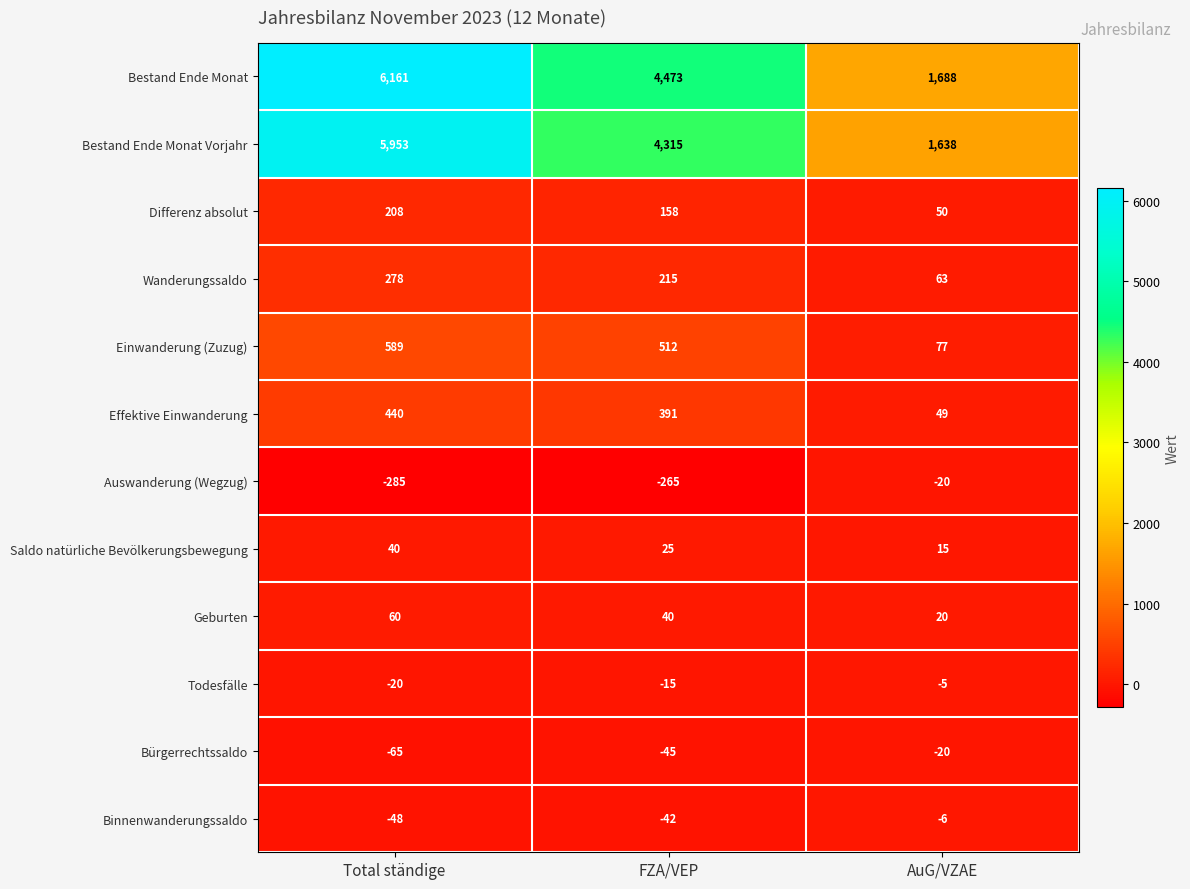

The value of Einwanderung (Zuzug) at FZA/VEP is 351. True or false?

False